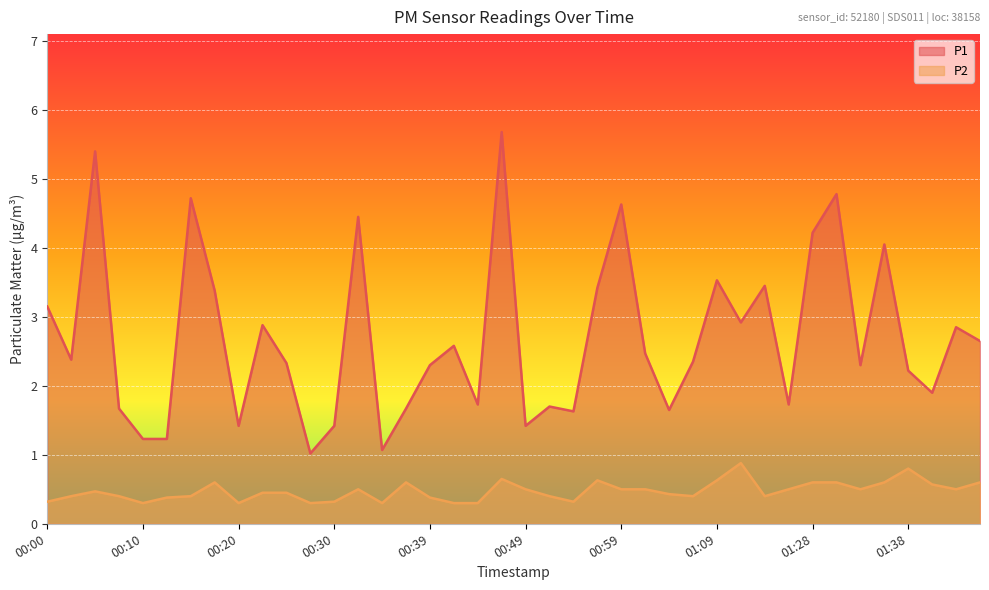

What is the value of the P1 point at the 2nd from the left?

2.4